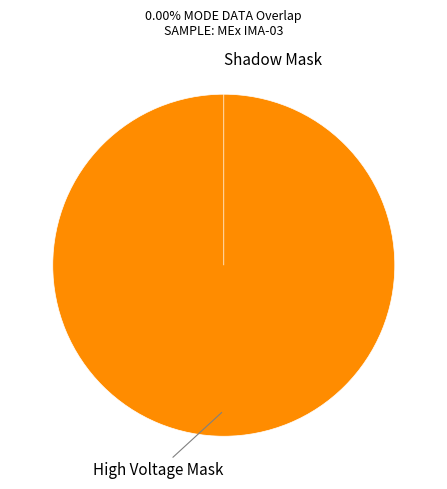

The Shadow Mask slice represents 0% of the pie. True or false?

True